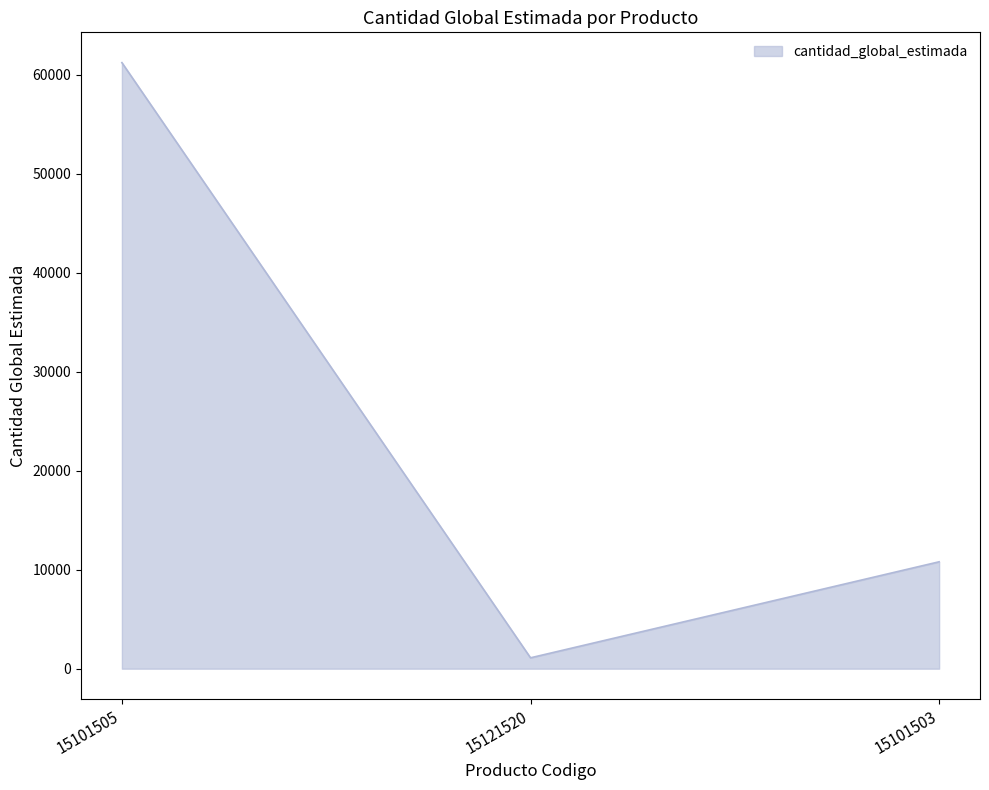

At which label does the data first exceed 10800?

15101505